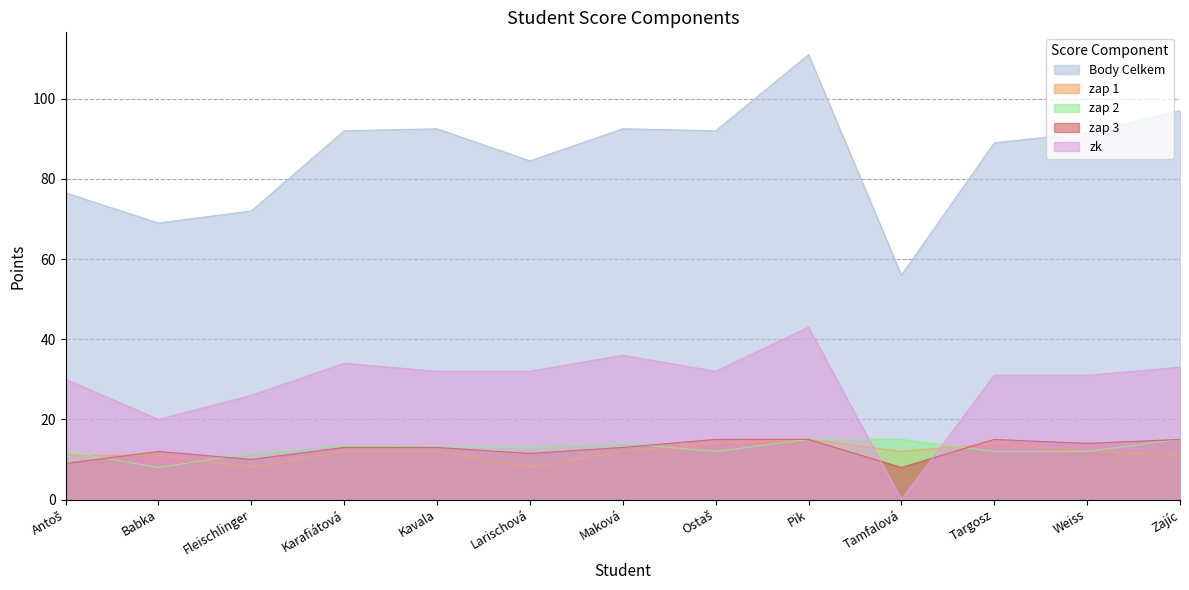

How many interior local valleys does the zap 1 series have?

3